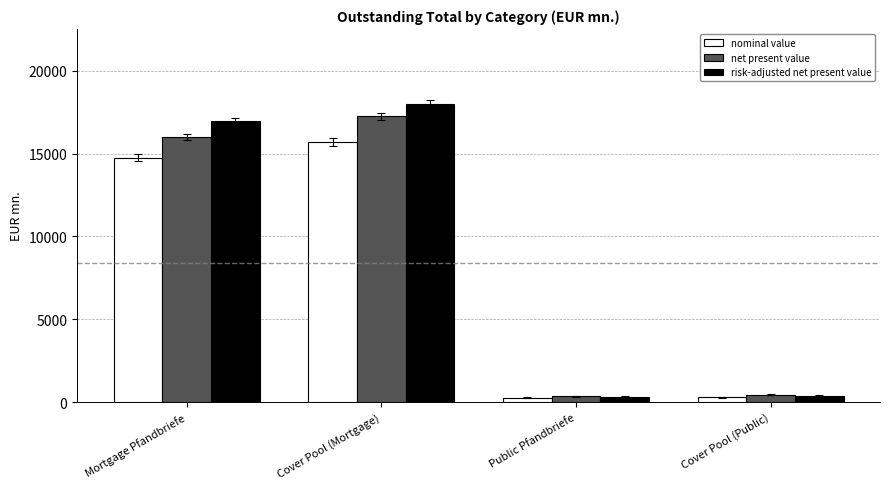

Are the bars grouped side by side (vs. stacked)?

Yes